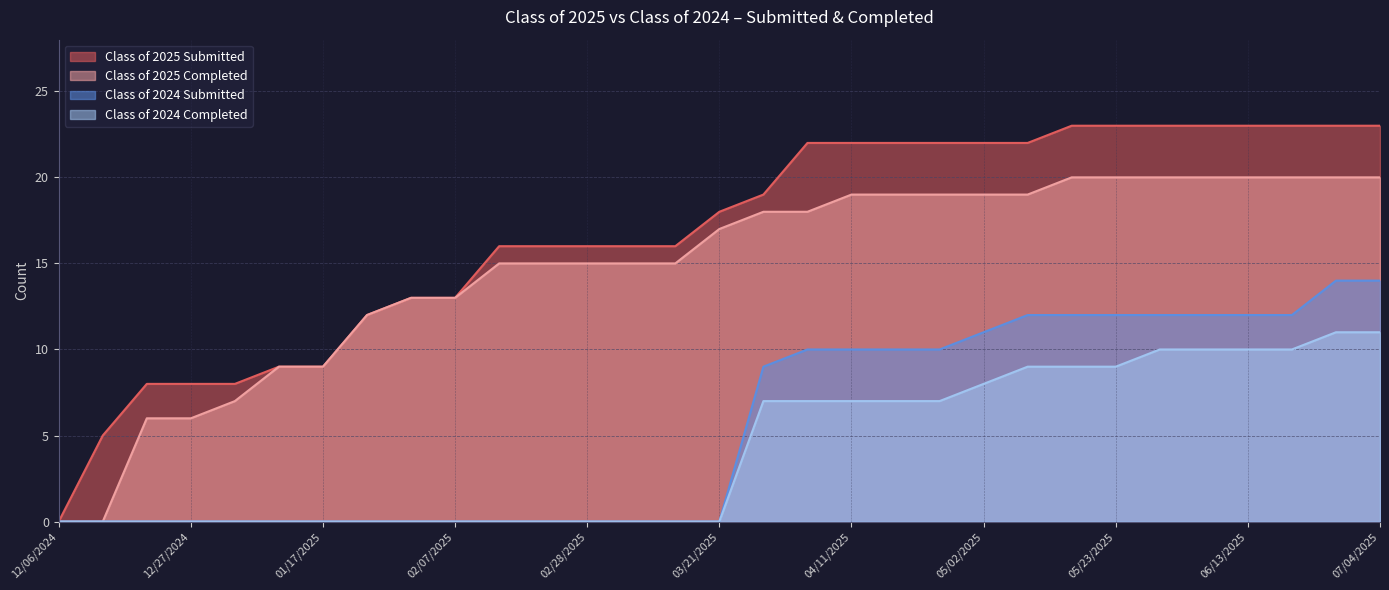

Reading left to right, list all the values displayed in this chart.

Class of 2025 Submitted: 0	5	8	8	8	9	9	12	13	13	16	16	16	16	16	18	19	22	22	22	22	22	22	23	23	23	23	23	23	23	23
Class of 2025 Completed: 0	0	6	6	7	9	9	12	13	13	15	15	15	15	15	17	18	18	19	19	19	19	19	20	20	20	20	20	20	20	20
Class of 2024 Submitted: 0	0	0	0	0	0	0	0	0	0	0	0	0	0	0	0	9	10	10	10	10	11	12	12	12	12	12	12	12	14	14
Class of 2024 Completed: 0	0	0	0	0	0	0	0	0	0	0	0	0	0	0	0	7	7	7	7	7	8	9	9	9	10	10	10	10	11	11